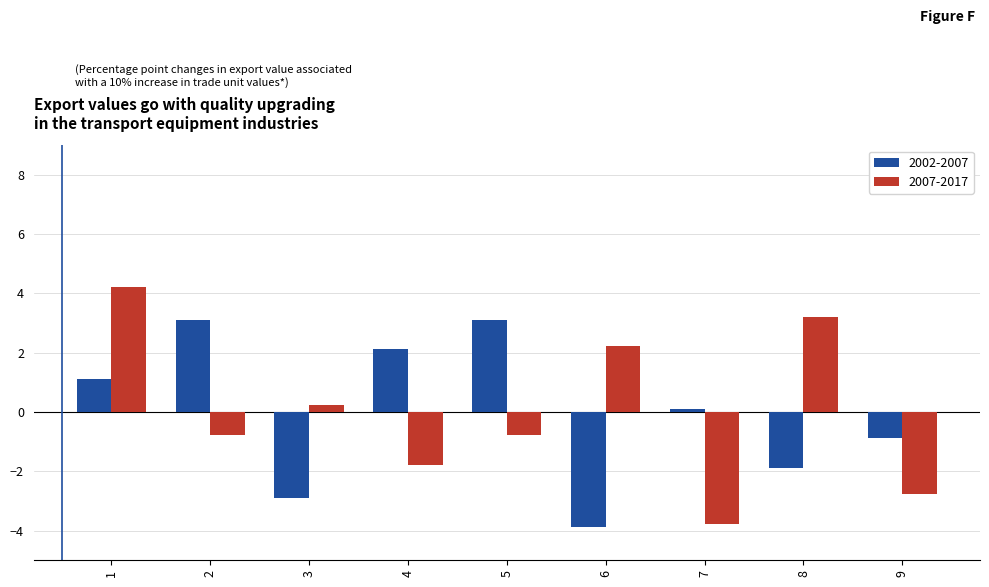

At which label is 2002-2007 closest to 0?

7